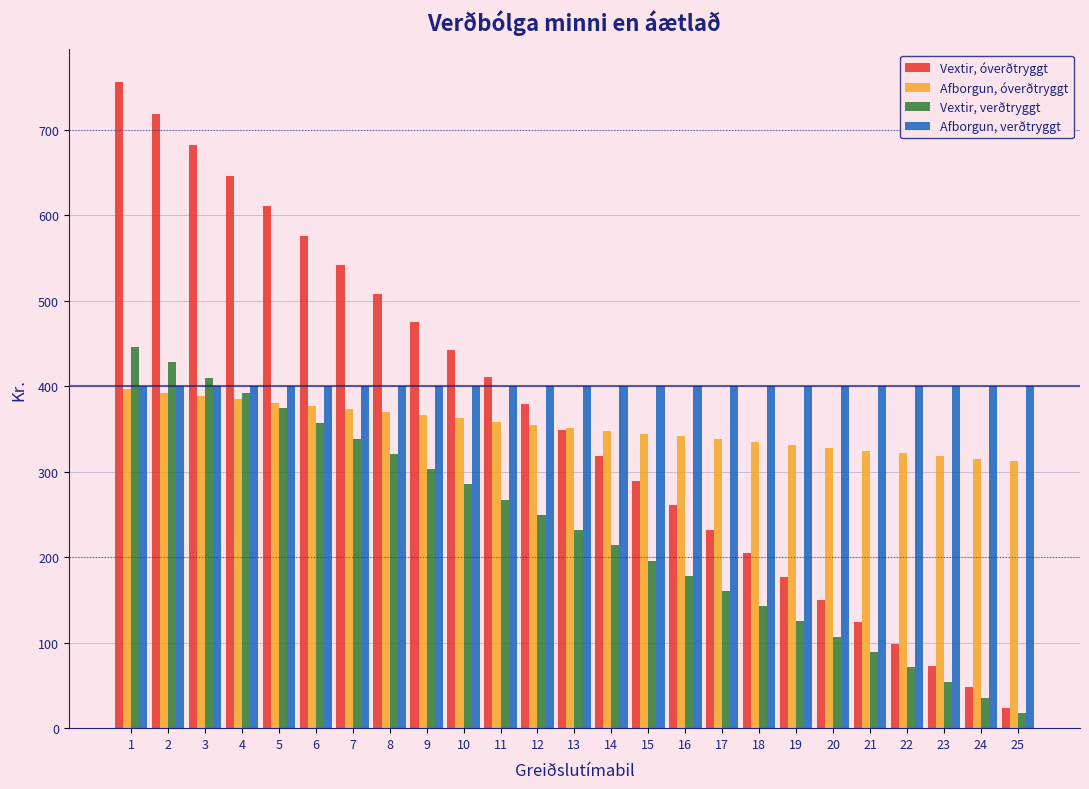

What is the minimum value for Afborgun, óverðtryggt?

311.9